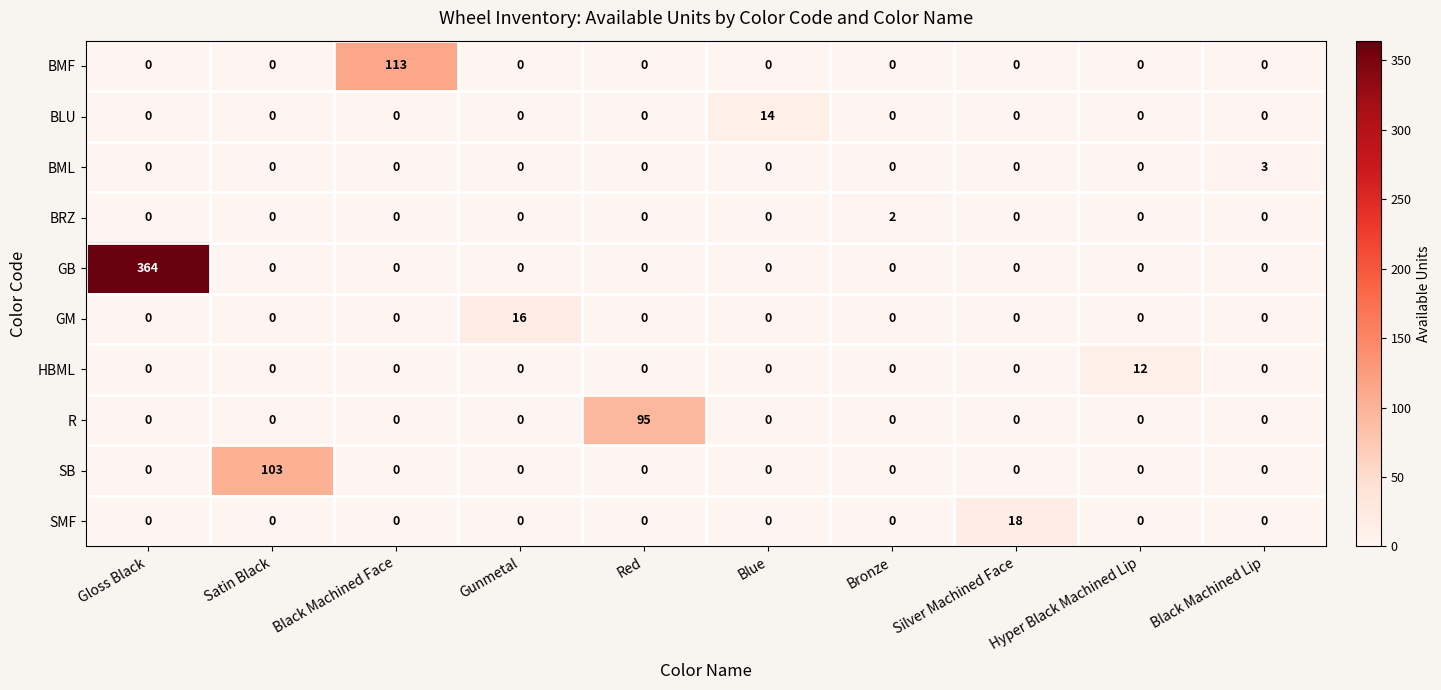

Which series has the largest range (max minus min)?

GB